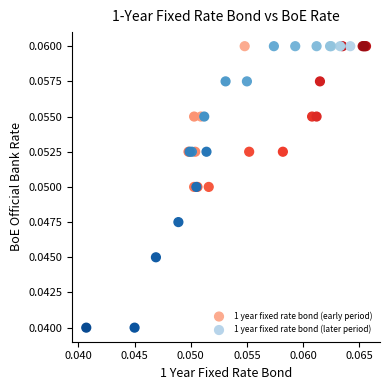

Which series has the widest spread of Y values?

1 year fixed rate bond (later period)